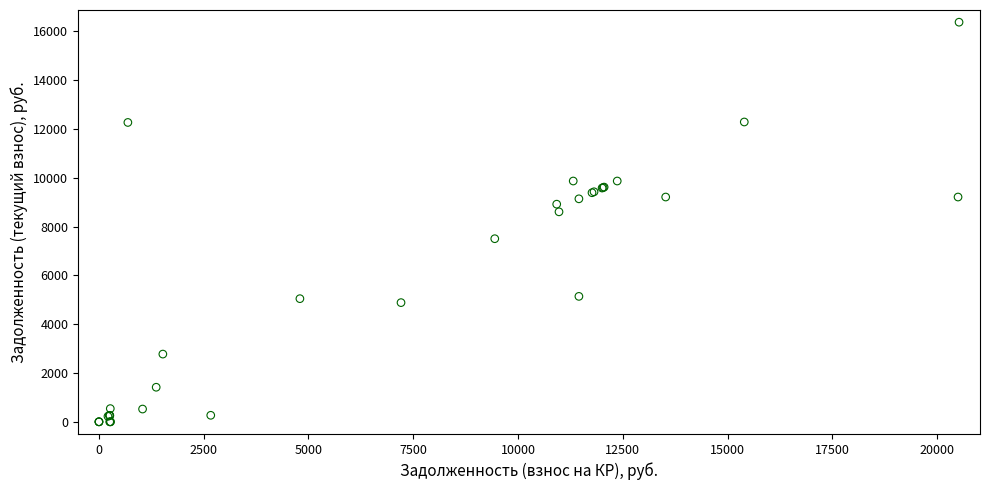

What Y value in the scatter plot is closest to 8188?

8605.8